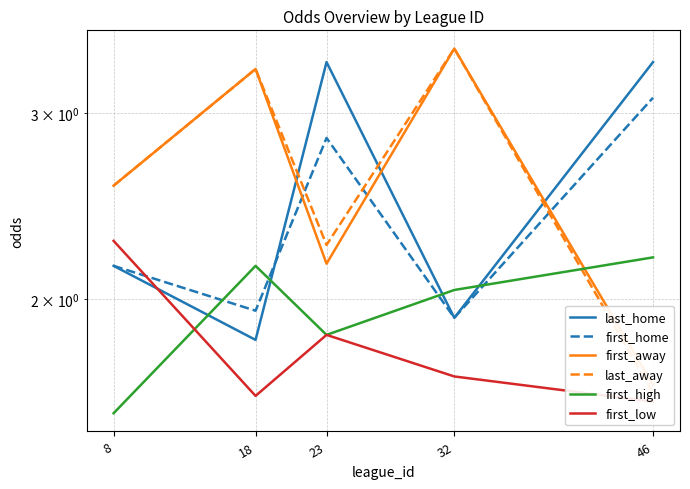

What is the average value of the first_away series?

2.6